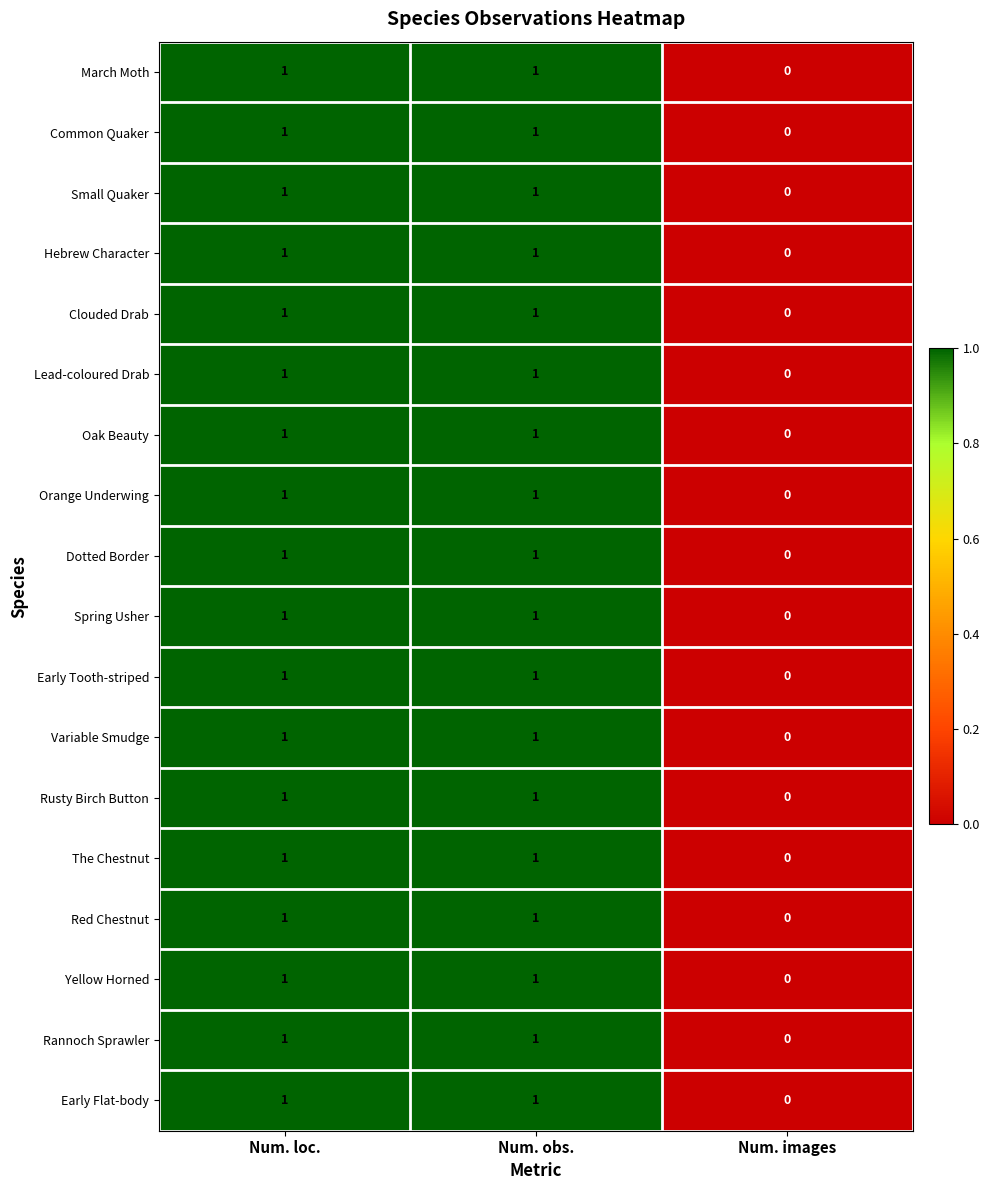

What is the total value across all series at Num. obs.?

18